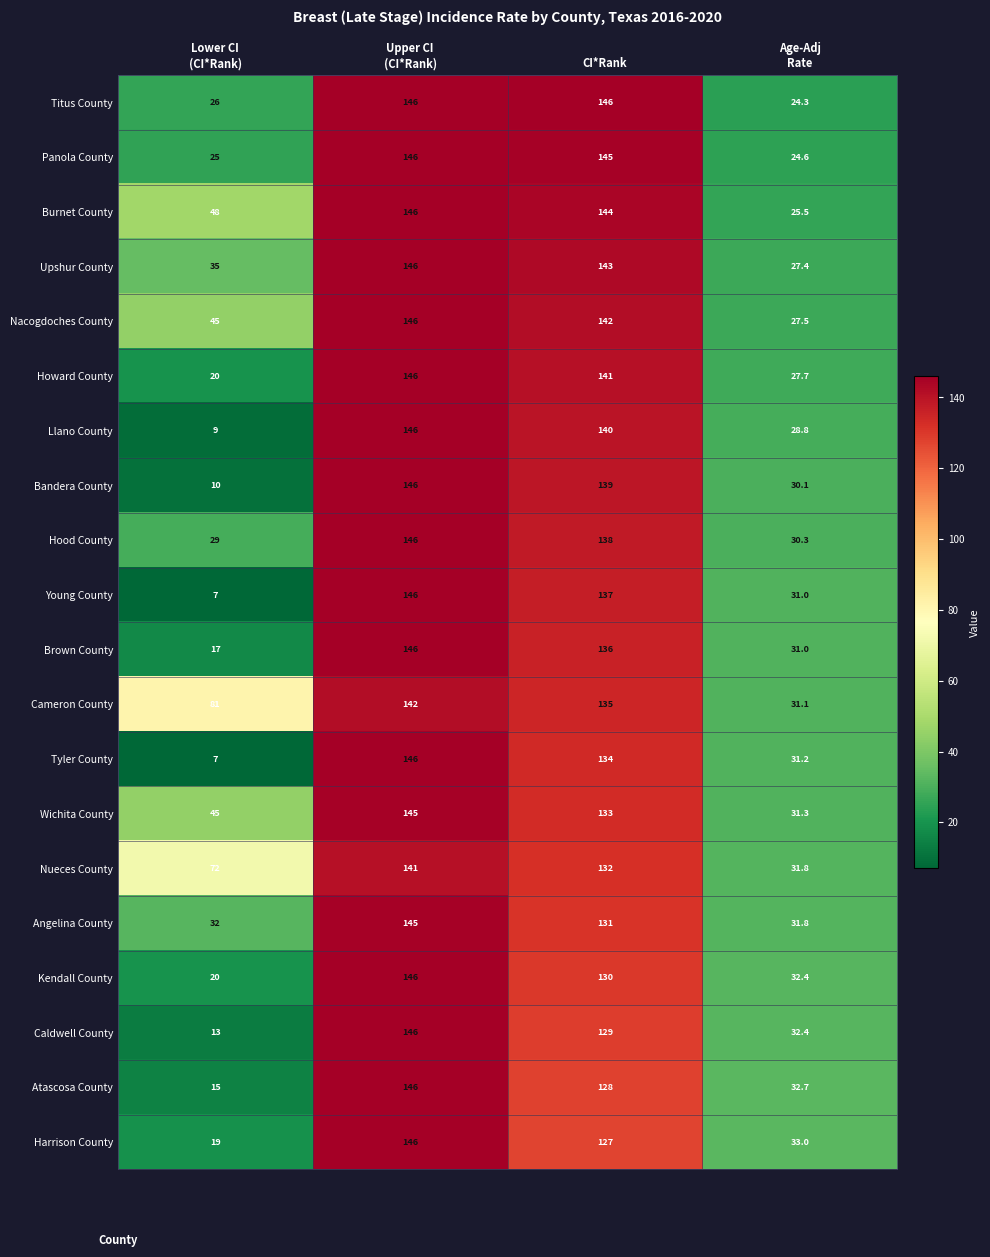

Rank the series at CI*Rank from lowest to highest value.

Harrison County, Atascosa County, Caldwell County, Kendall County, Angelina County, Nueces County, Wichita County, Tyler County, Cameron County, Brown County, Young County, Hood County, Bandera County, Llano County, Howard County, Nacogdoches County, Upshur County, Burnet County, Panola County, Titus County